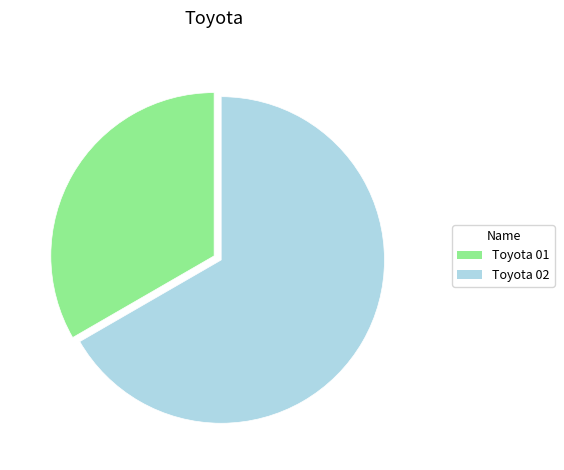

How many segments does this pie chart have?

2